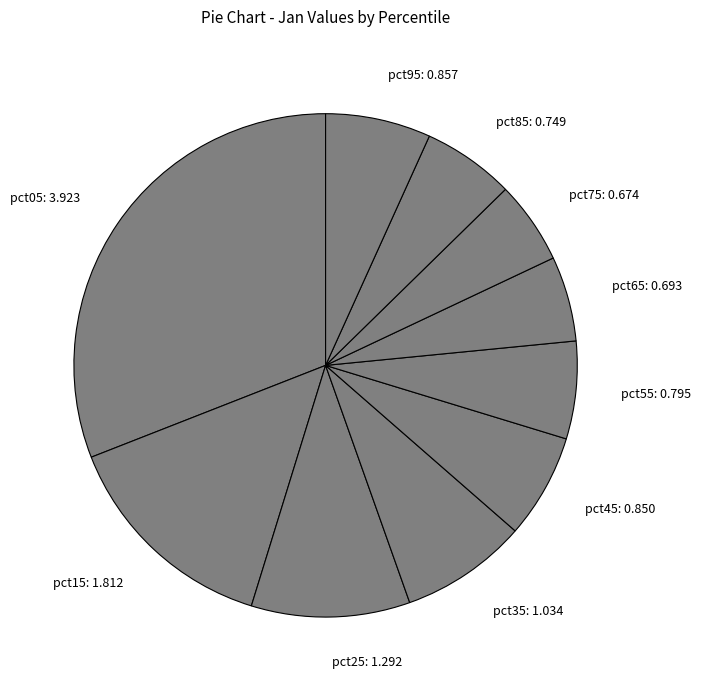

The pct95 slice represents 7% of the pie. True or false?

True